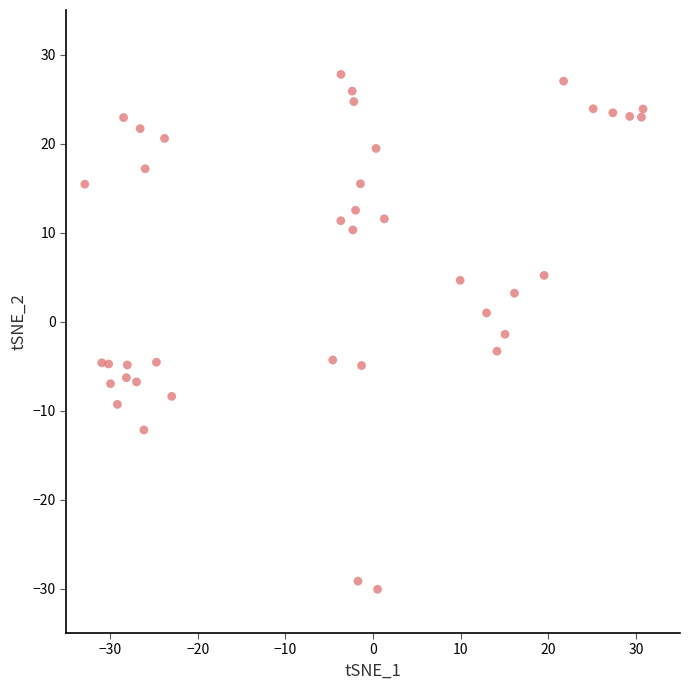

What is the range of Y values (max minus min)?

57.9